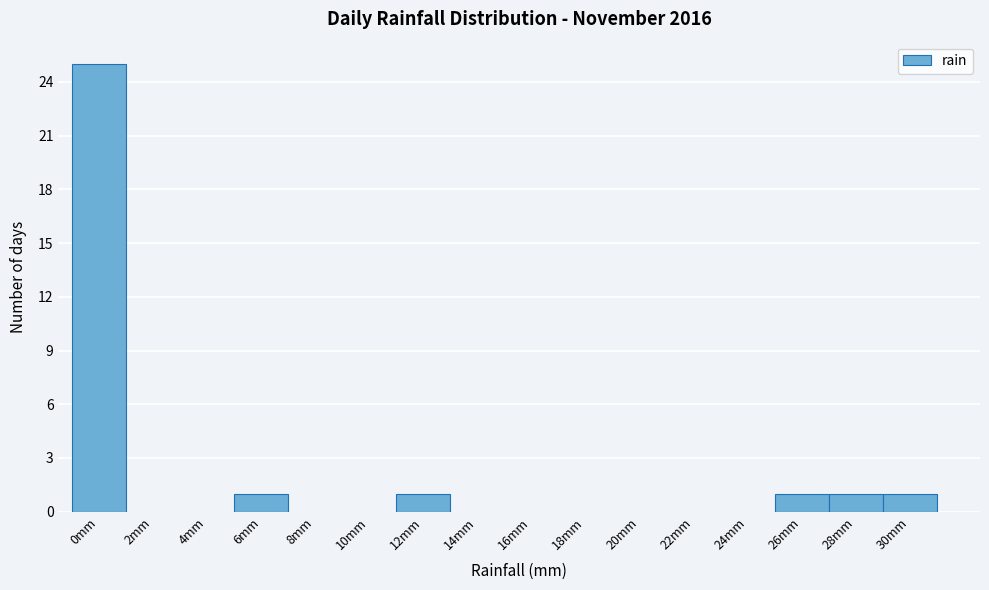

Reading left to right, list all the values displayed in this chart.

0mm=25	2mm=0	4mm=0	6mm=1	8mm=0	10mm=0	12mm=1	14mm=0	16mm=0	18mm=0	20mm=0	22mm=0	24mm=0	26mm=1	28mm=1	30mm=1